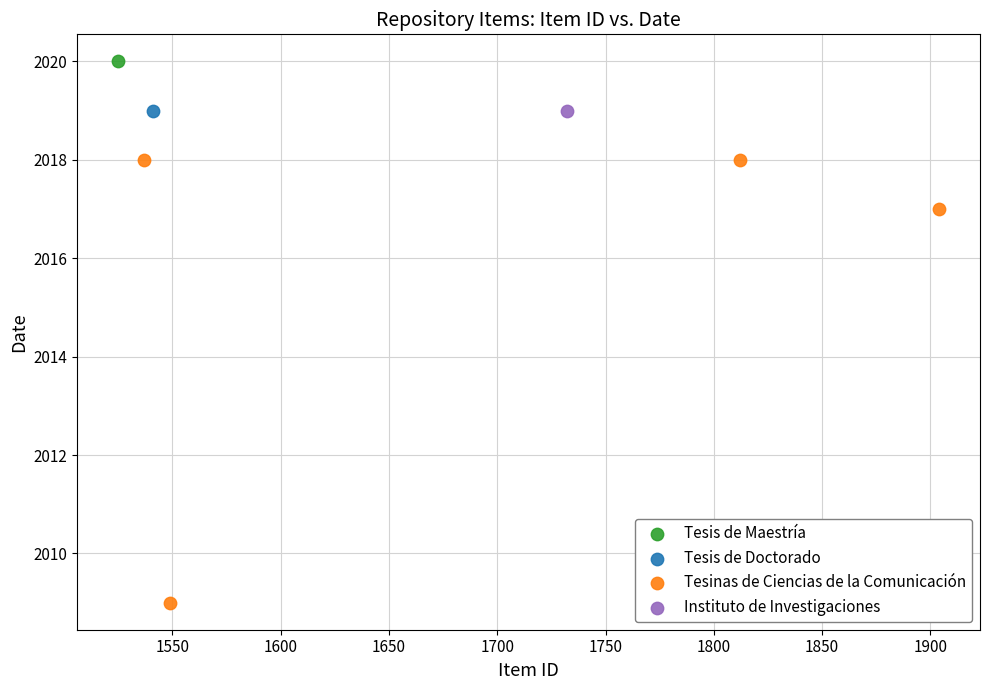

What are all the series names shown in the legend?

Tesis de Maestría, Tesis de Doctorado, Tesinas de Ciencias de la Comunicación, Instituto de Investigaciones